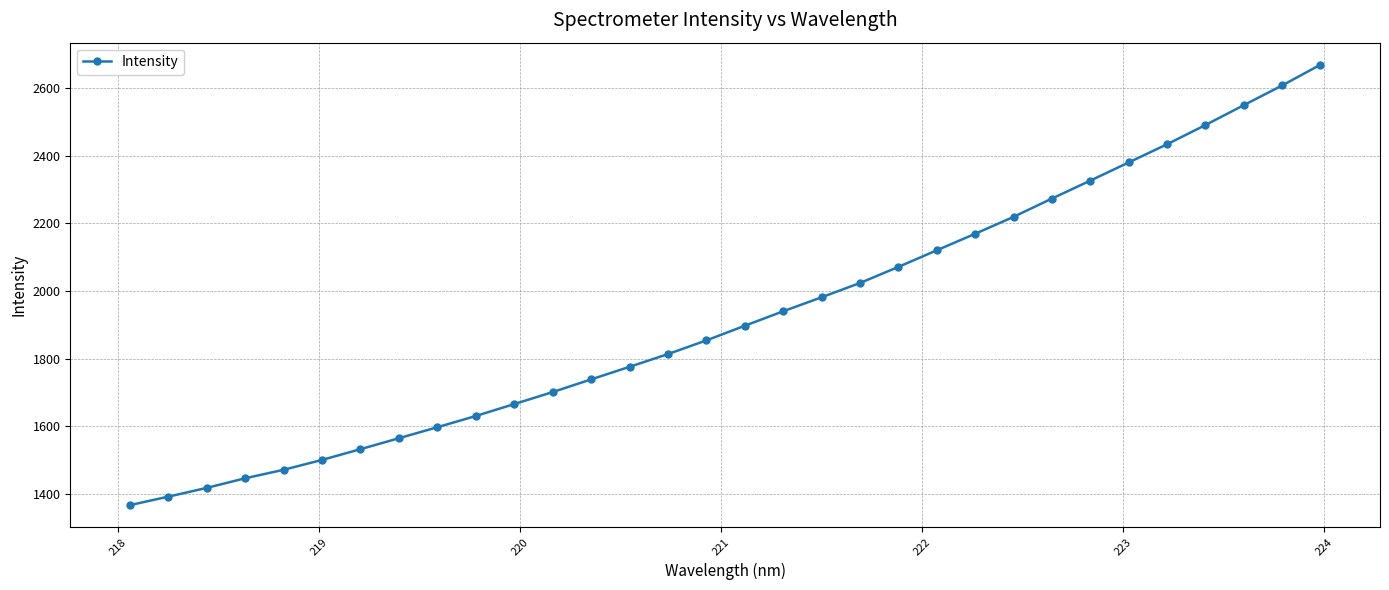

What is the value of the 22nd point from the left?

2120.1